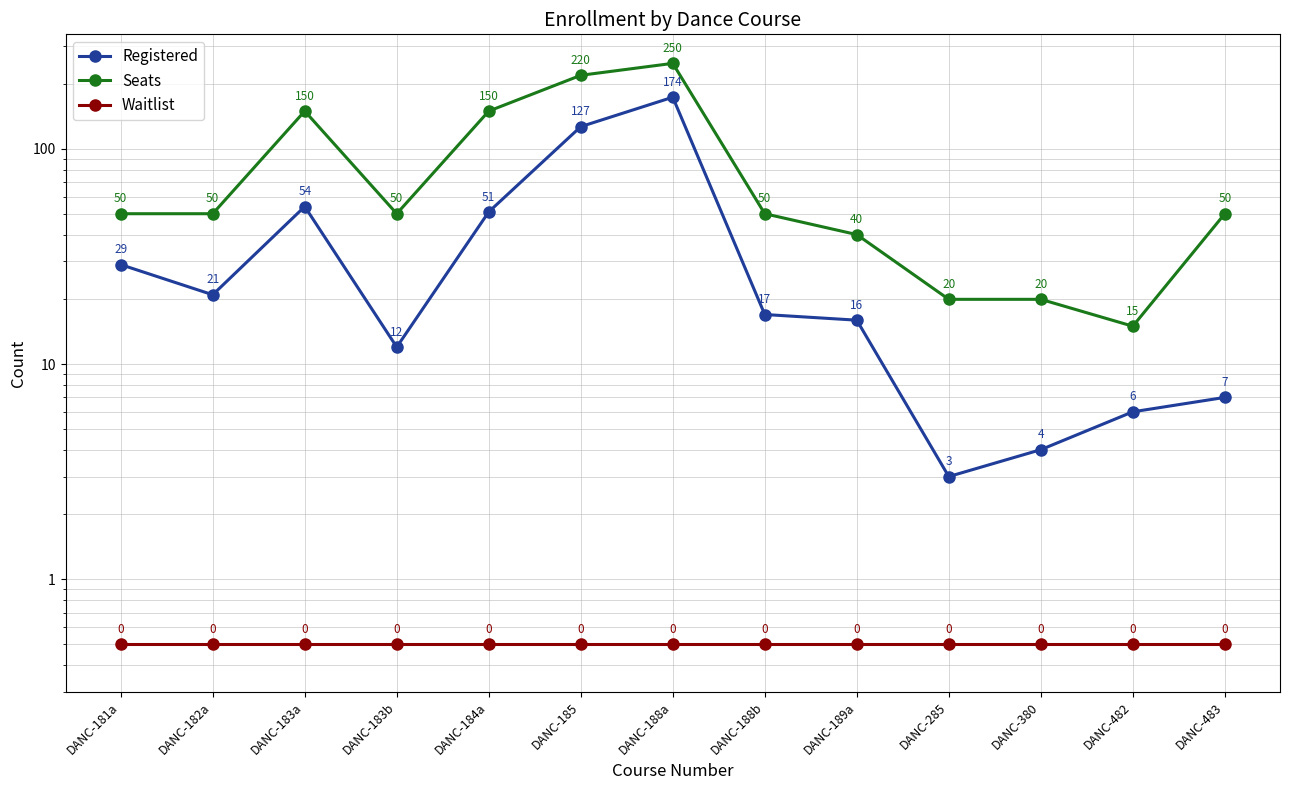

Which series has the widest spread of values?

Seats